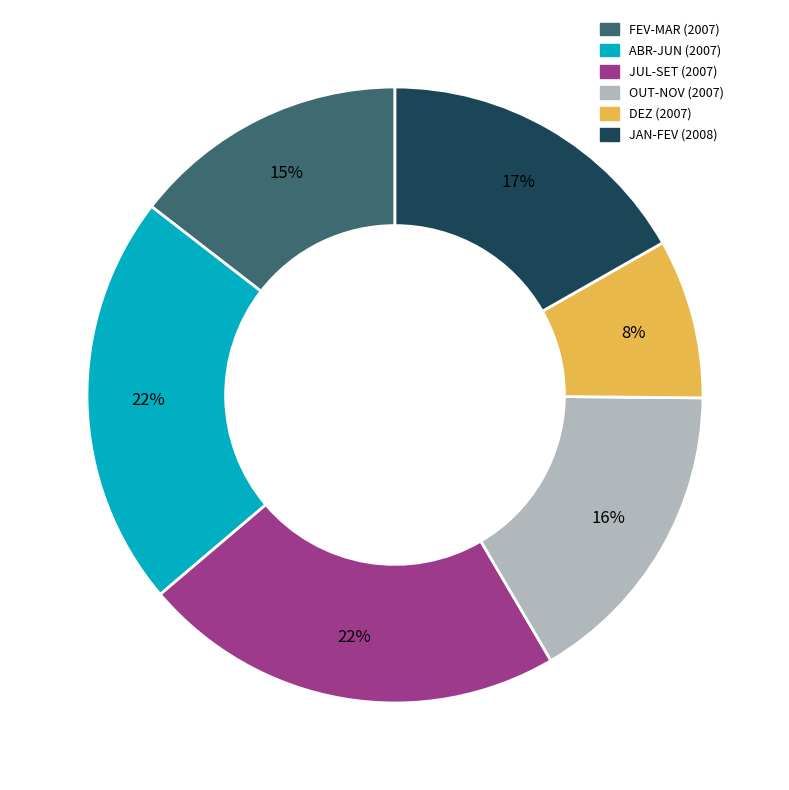

Is there a majority slice in this chart?

No